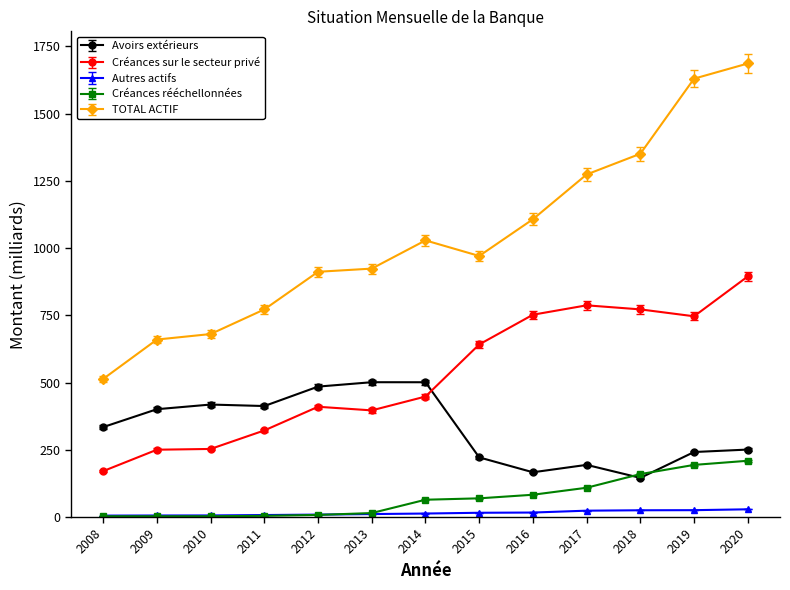

The Autres actifs series shows 13.0 at 2014. True or false?

True